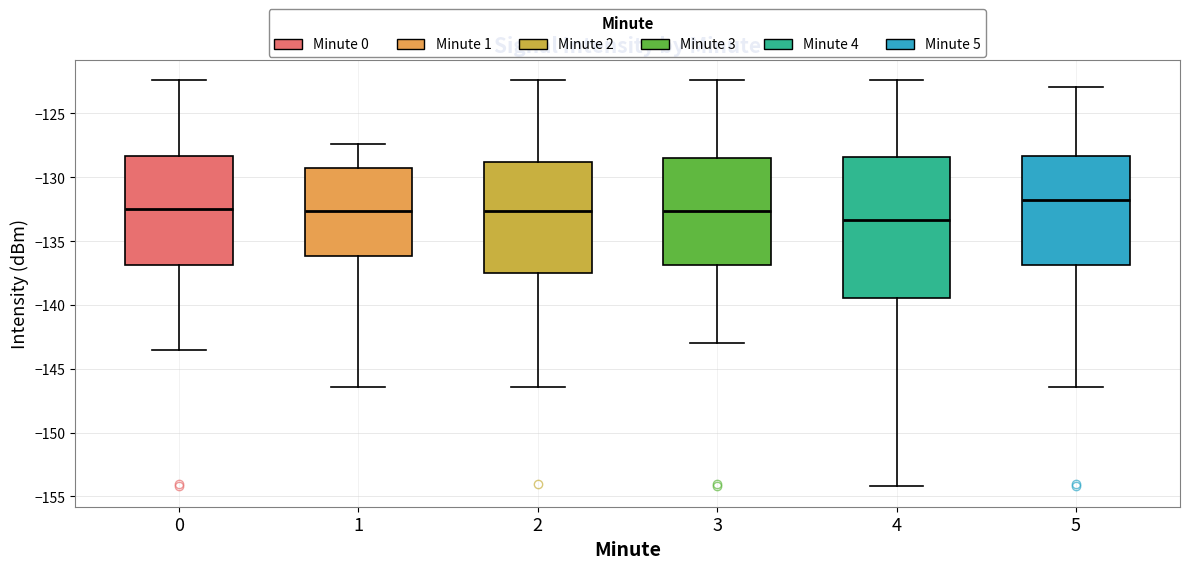

Which box has the lowest median line?

4